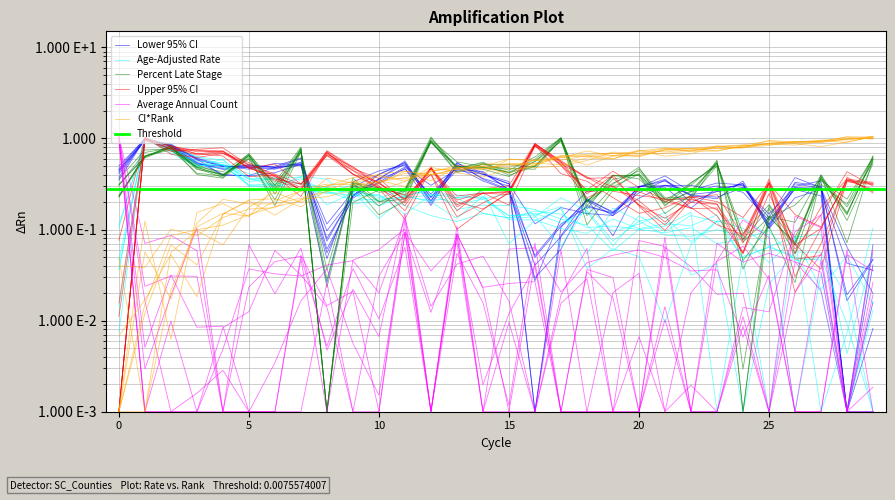

True or false: Percent Late Stage has more than 2 points higher than both neighbors.

True